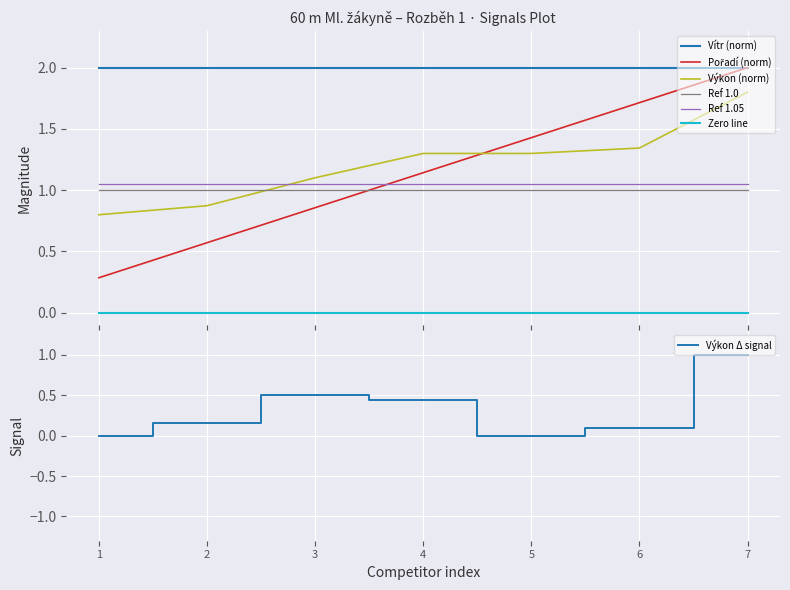

True or false: Vítr (norm) and Výkon (norm) cross at least once.

False